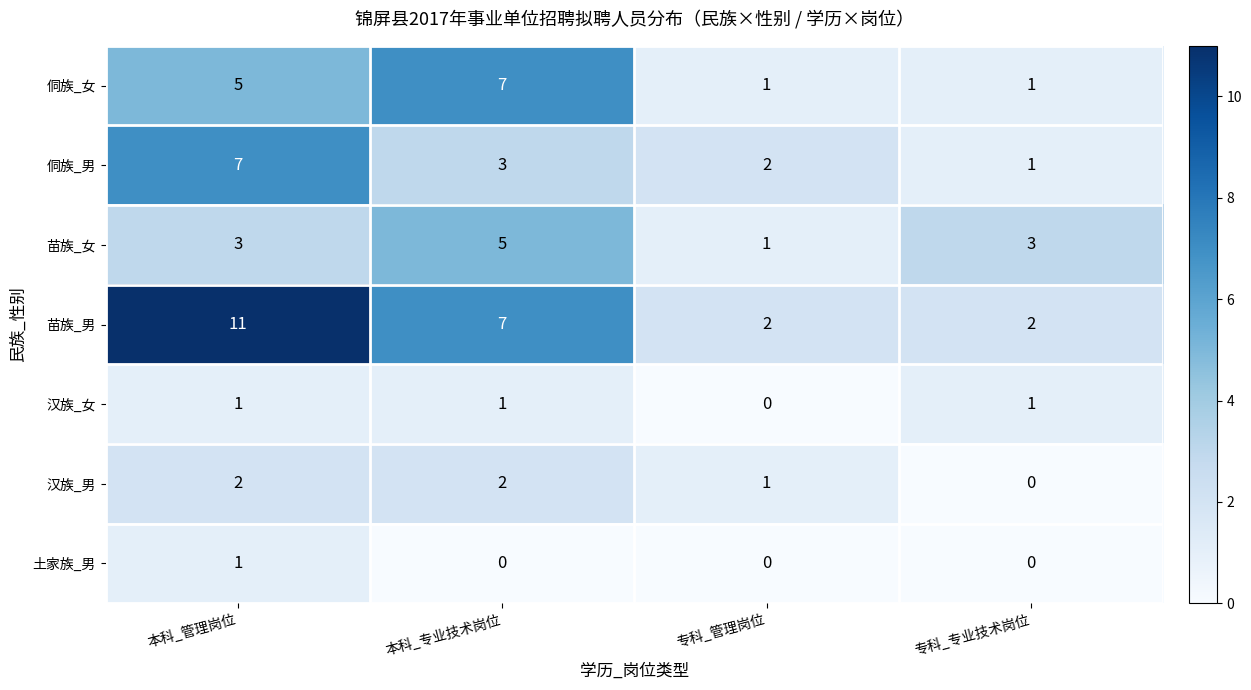

Which series has the largest total across all categories?

苗族_男